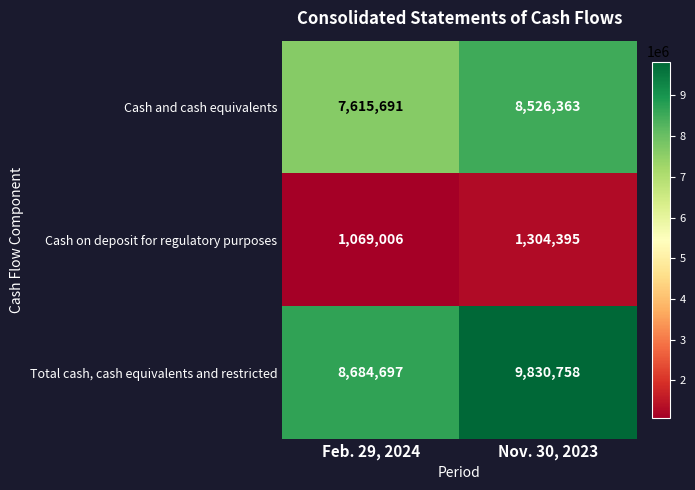

Which series has the largest range (max minus min)?

Total cash, cash equivalents and restricted